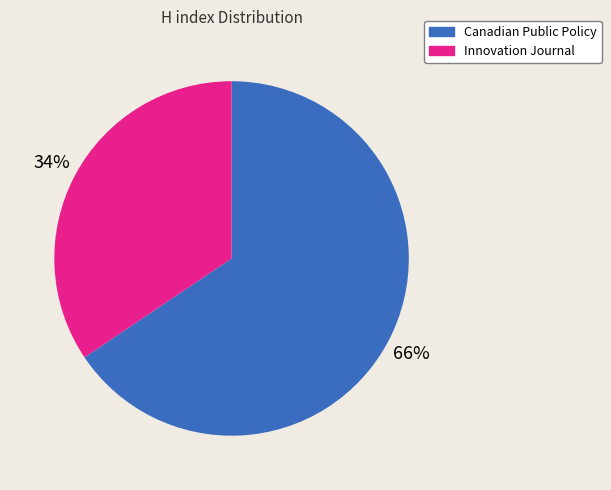

Which slice represents more than half of the pie?

Canadian Public Policy